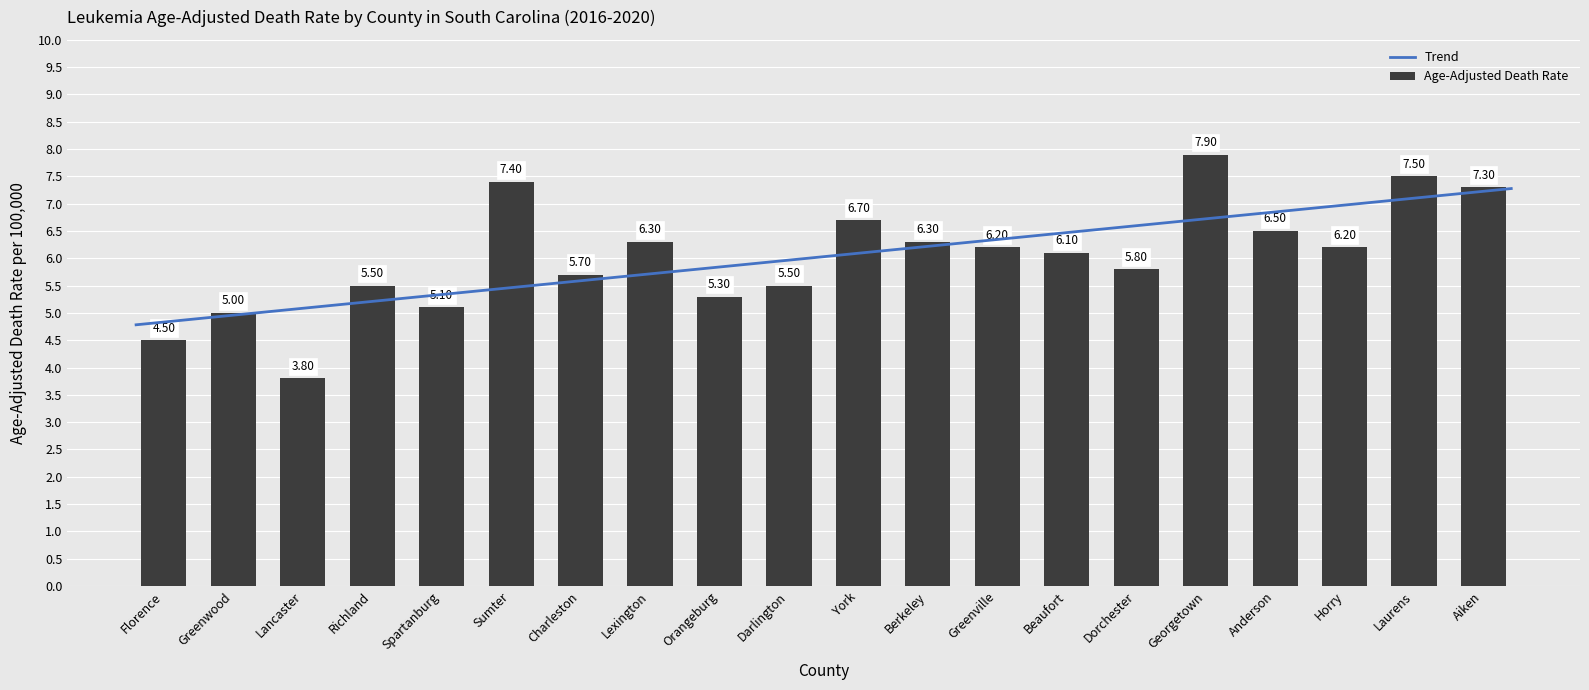

The value at Horry is 6.2. True or false?

True